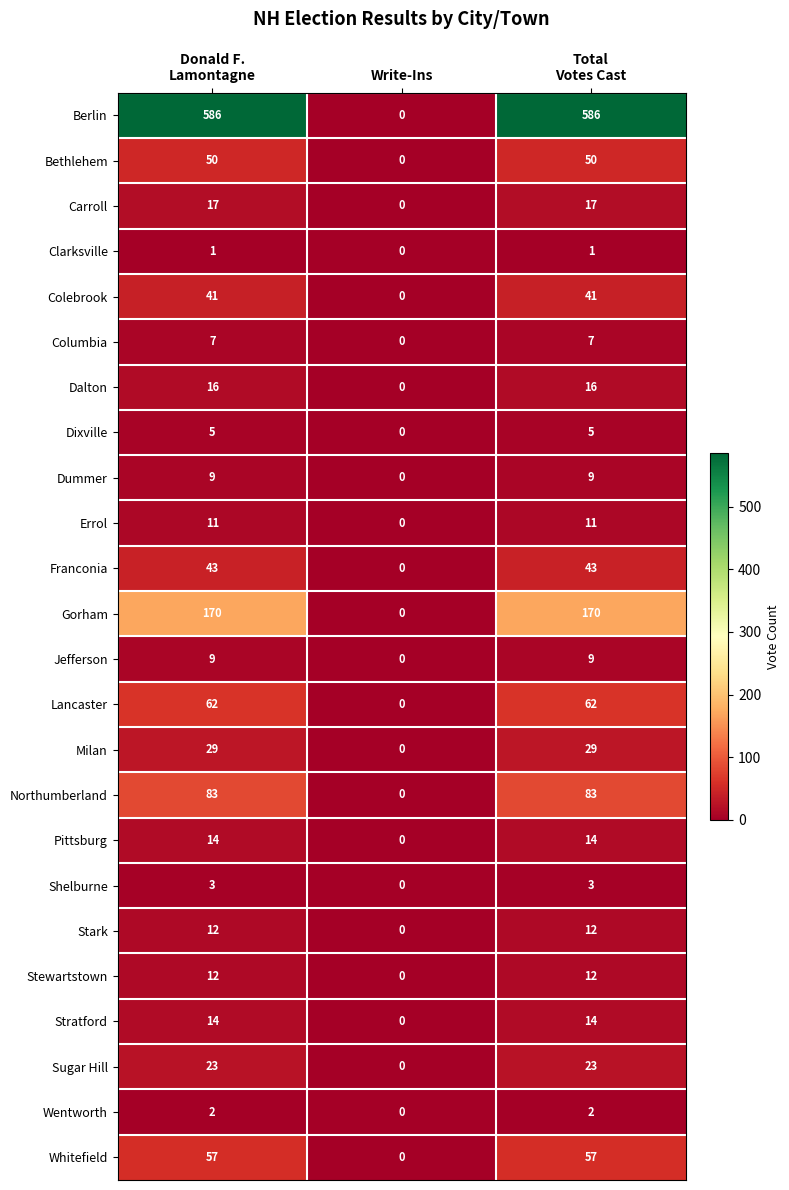

What is the maximum value for Pittsburg?

14